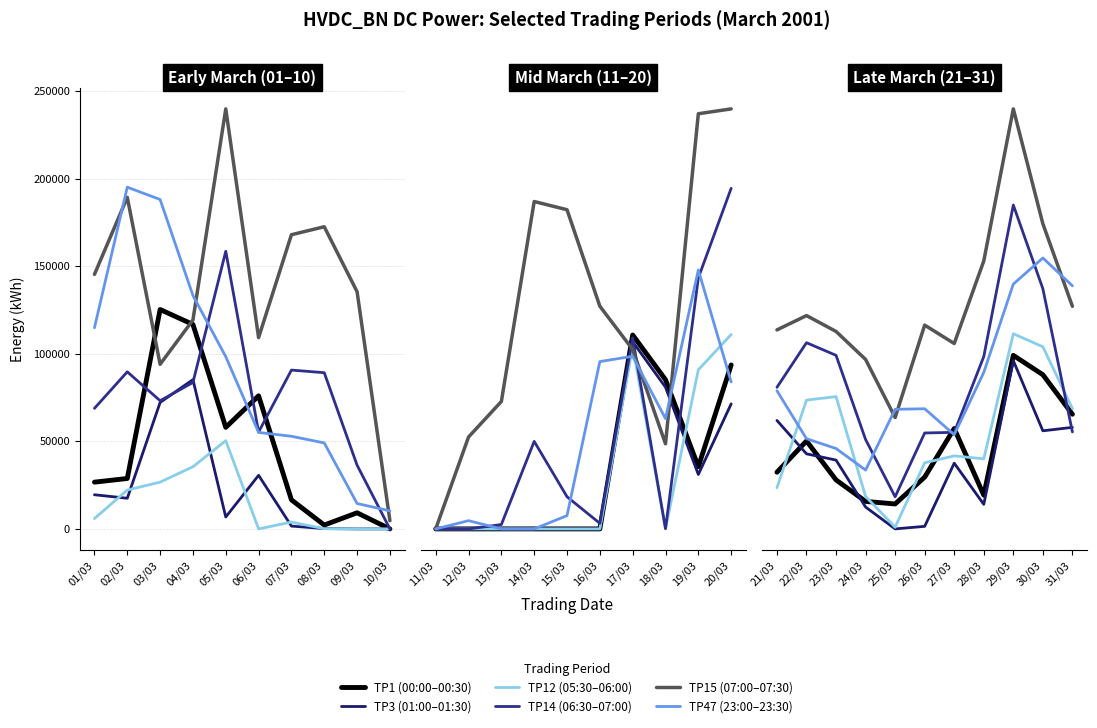

Does the chart have visible grid lines?

Yes